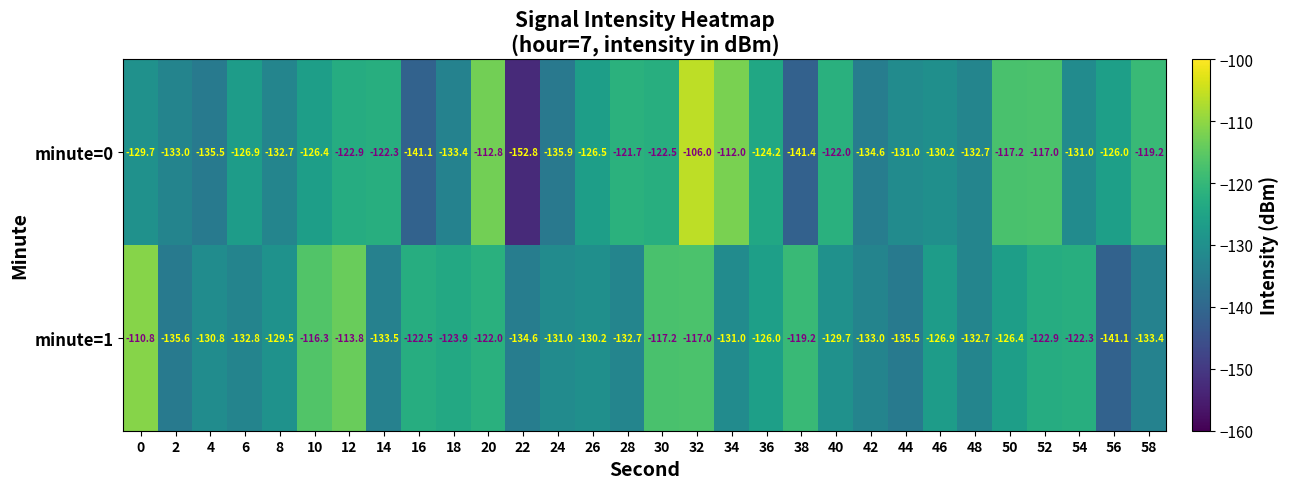

What is the difference between the minute=0 values at 30 and 58?

3.3